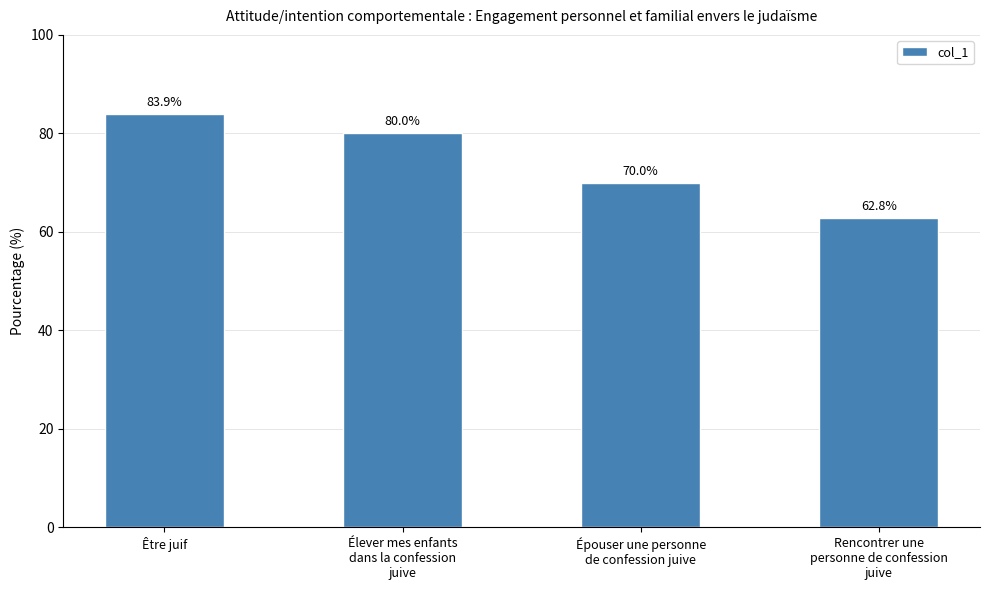

Between Épouser une personne
de confession juive and Être juif, which is larger?

Être juif